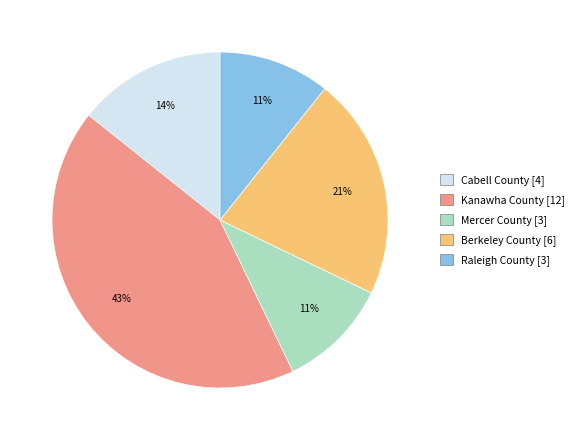

Is there a majority slice in this chart?

No